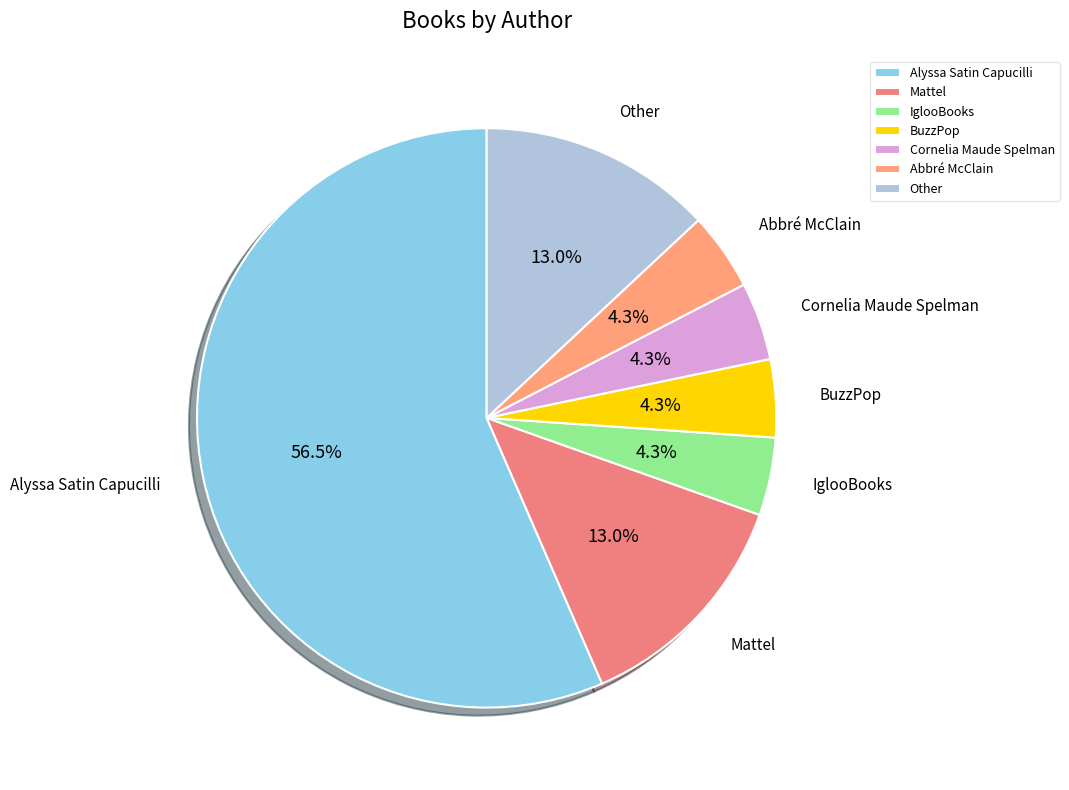

To the nearest percent, what percentage of the pie is Mattel?

13%